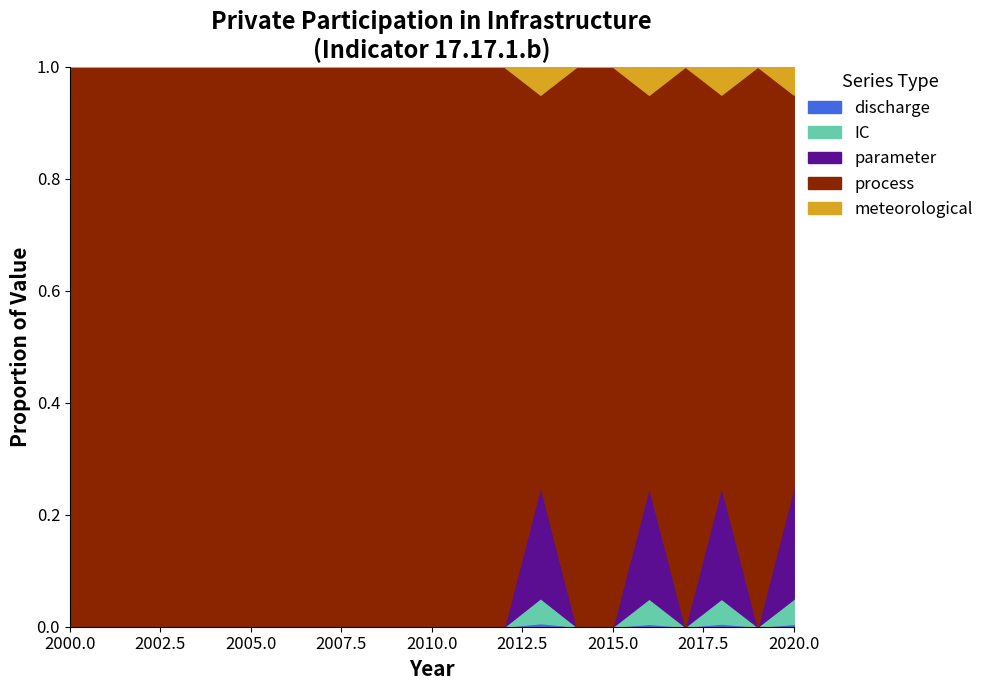

Does the chart have visible grid lines?

No